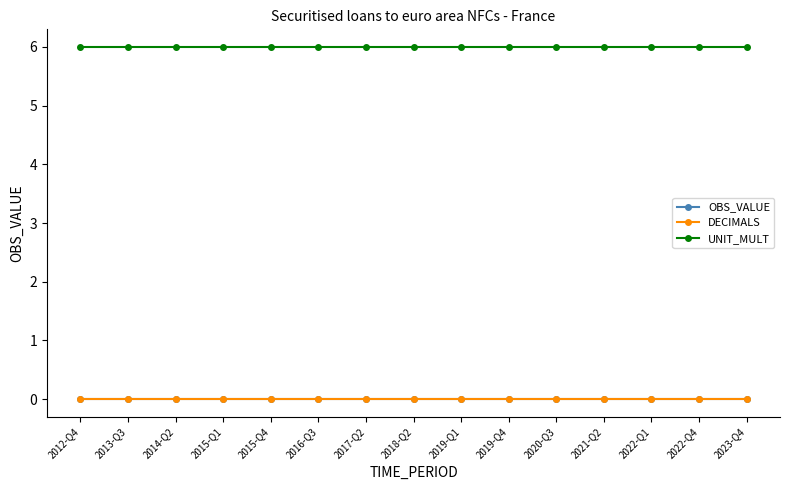

The value of UNIT_MULT at 2015-Q4 is 6. True or false?

True